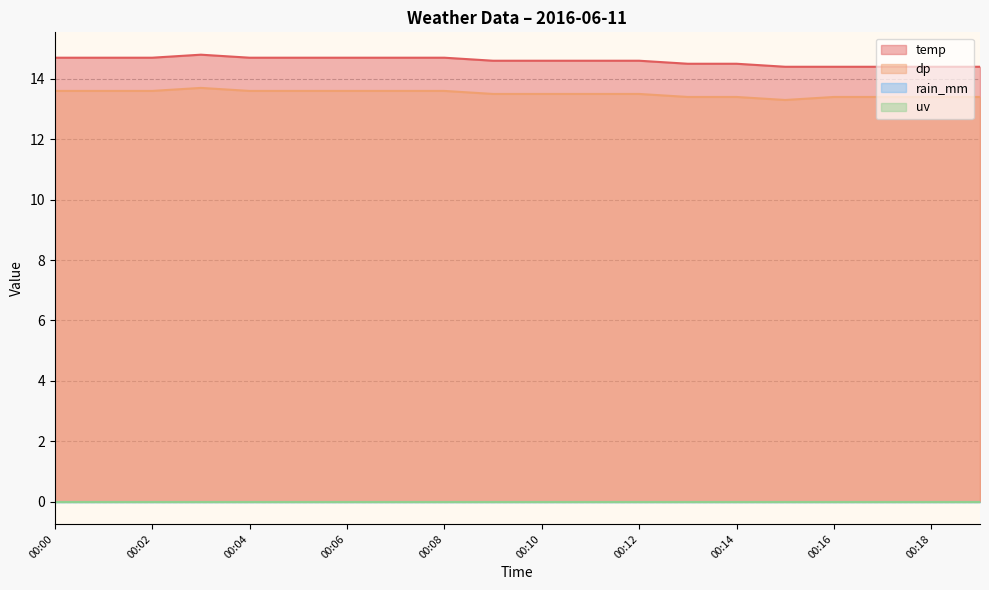

Count the number of categories in the chart.

20